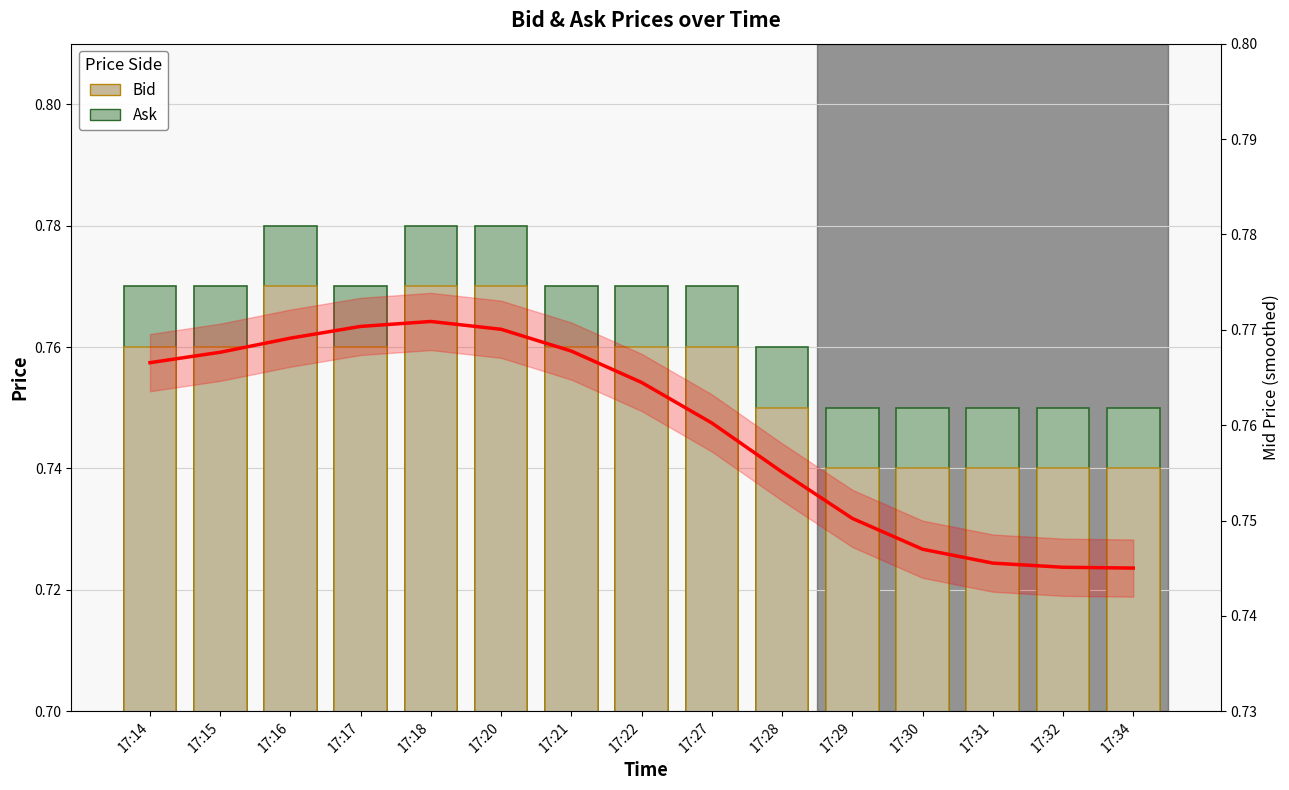

List the labels in order of Bid value, largest first.

17:16, 17:18, 17:20, 17:14, 17:15, 17:17, 17:21, 17:22, 17:27, 17:28, 17:29, 17:30, 17:31, 17:32, 17:34